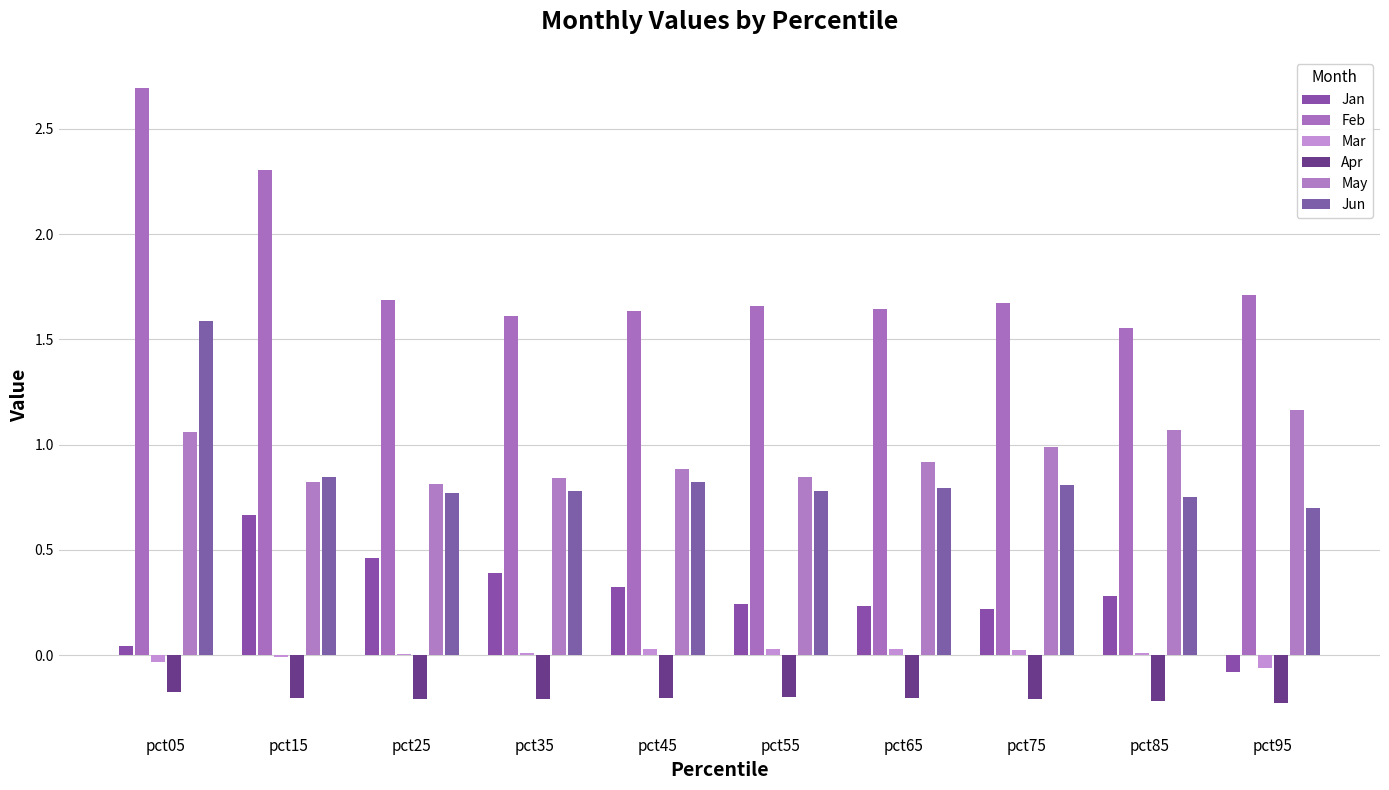

Which label corresponds to the largest value in the chart?

pct05